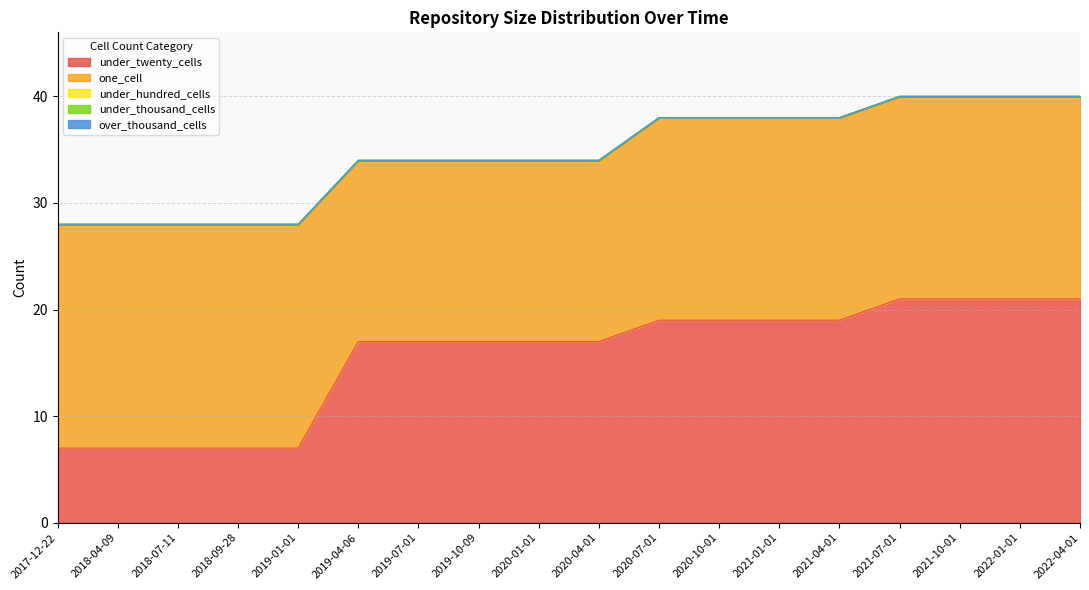

Which series has the largest total across all categories?

one_cell